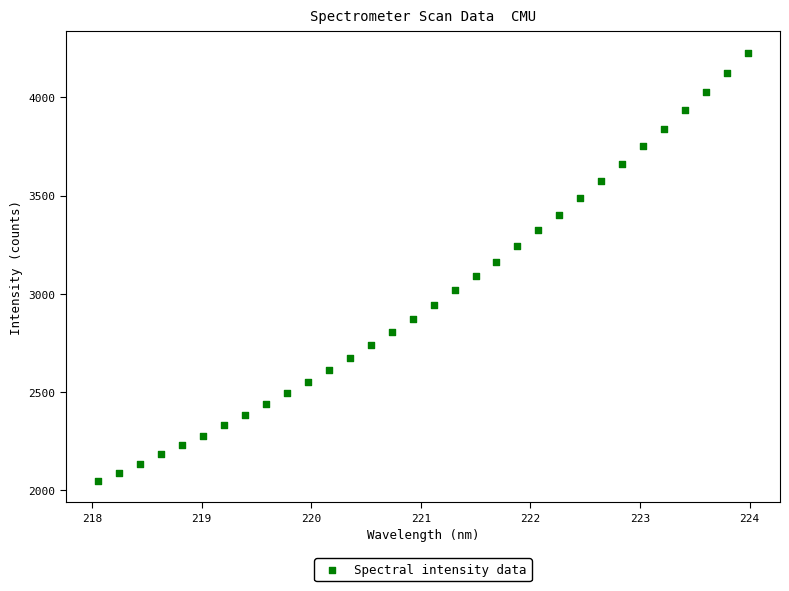

What is the range of X values (max minus min)?

5.9